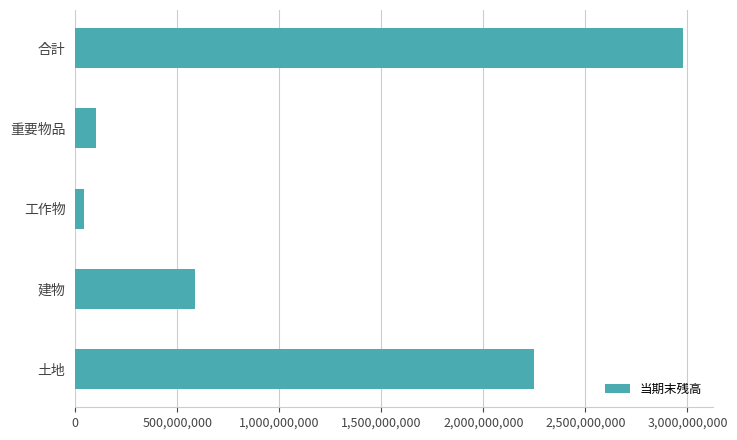

Which label corresponds to the largest value in the chart?

合計